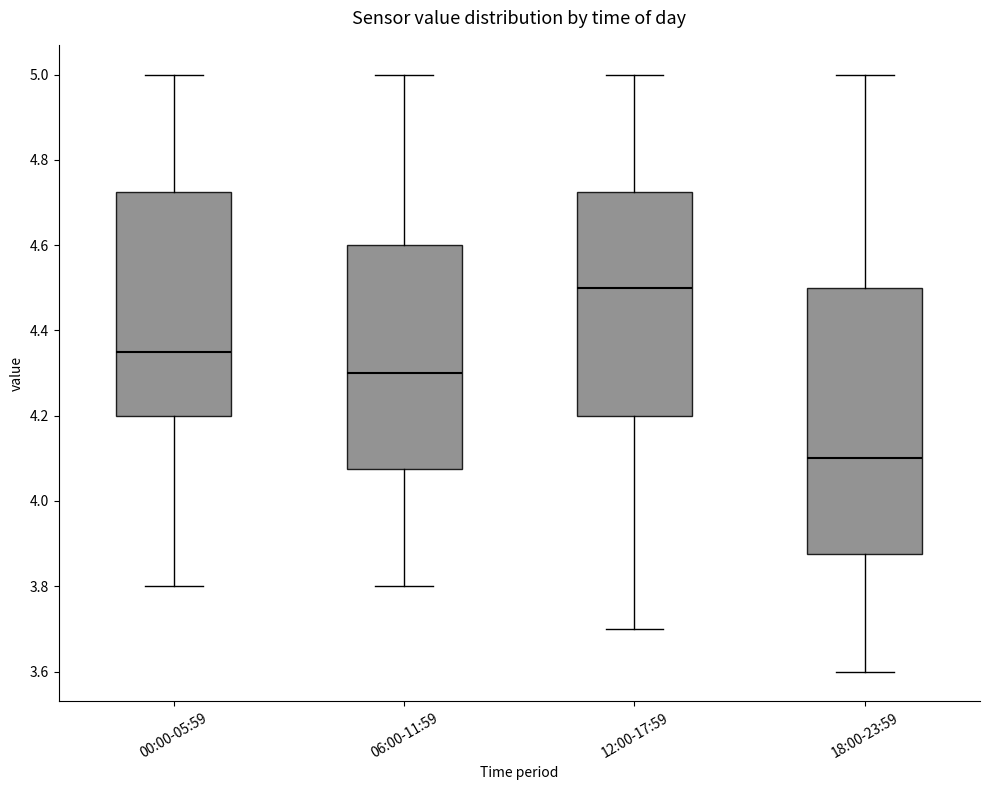

Comparing the boxes themselves (not the whiskers), which one is the tallest?

18:00-23:59